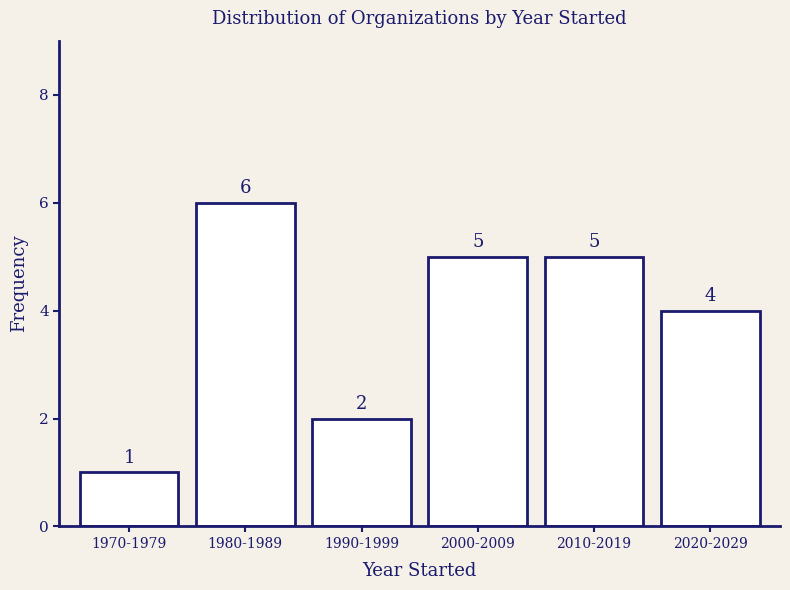

Reading right to left, what are all the values shown in this chart?

4	5	5	2	6	1